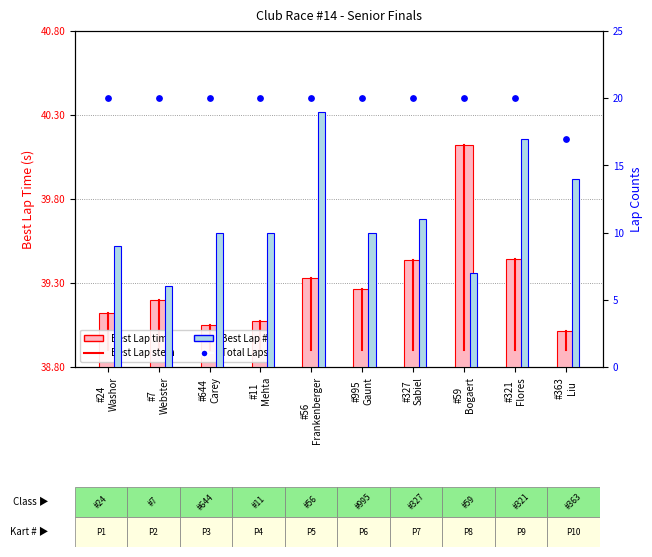

What is the total value across all series at #327
Sabiel?

70.4